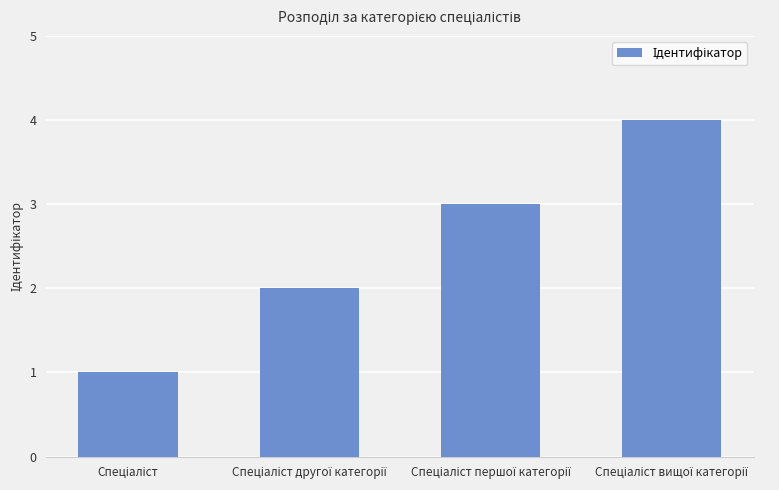

What is the difference between the maximum and minimum values?

3